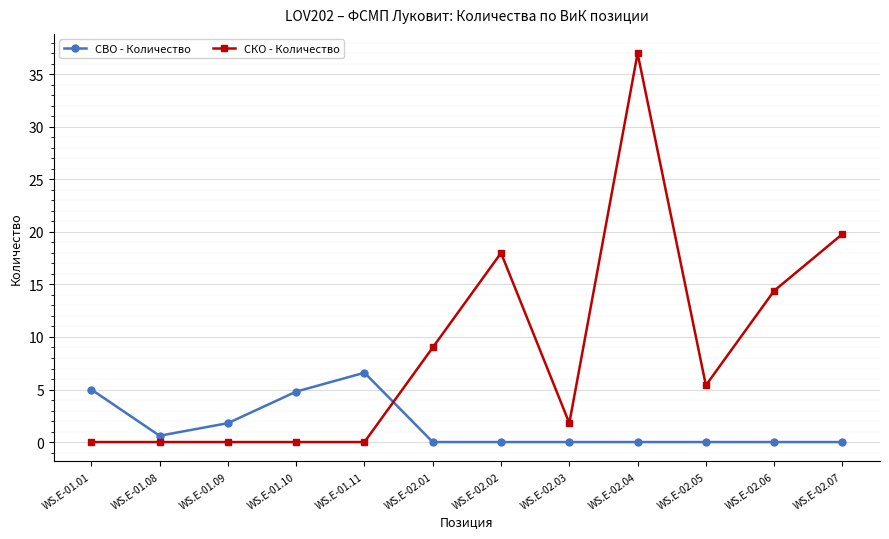

What is the difference between the maximum and minimum values in the СВО - Количество series?

6.6